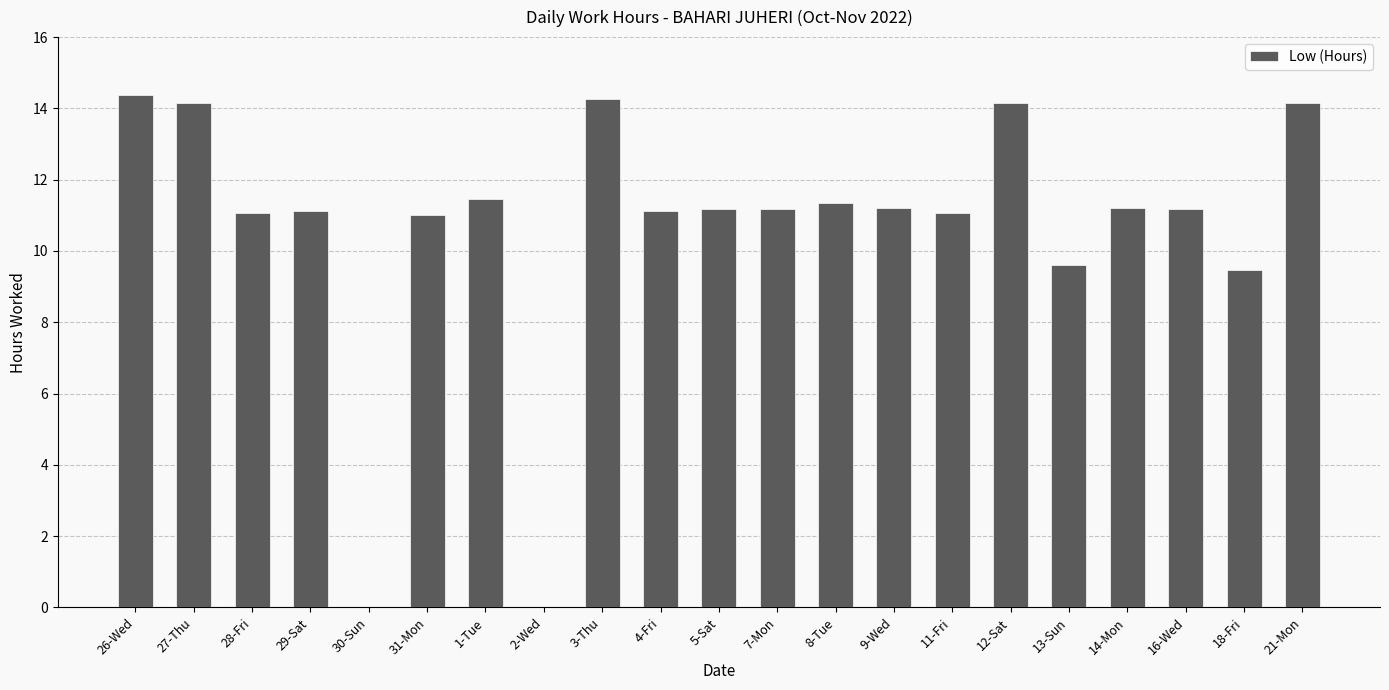

How many data points does each series have?

21